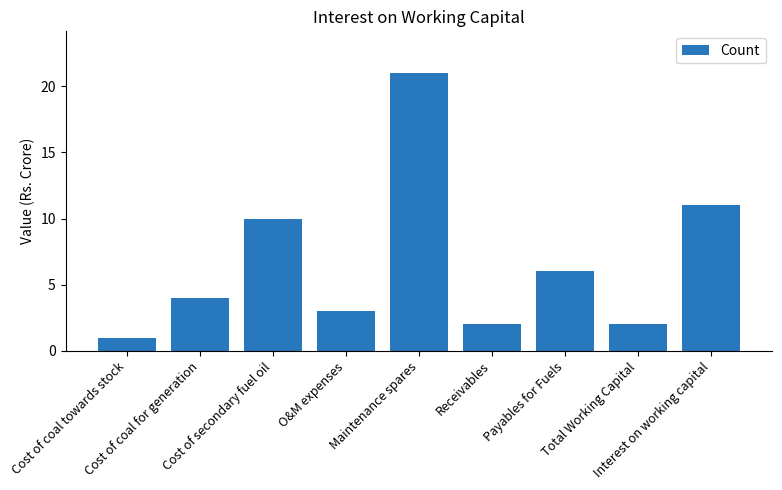

How many data points does each series have?

9